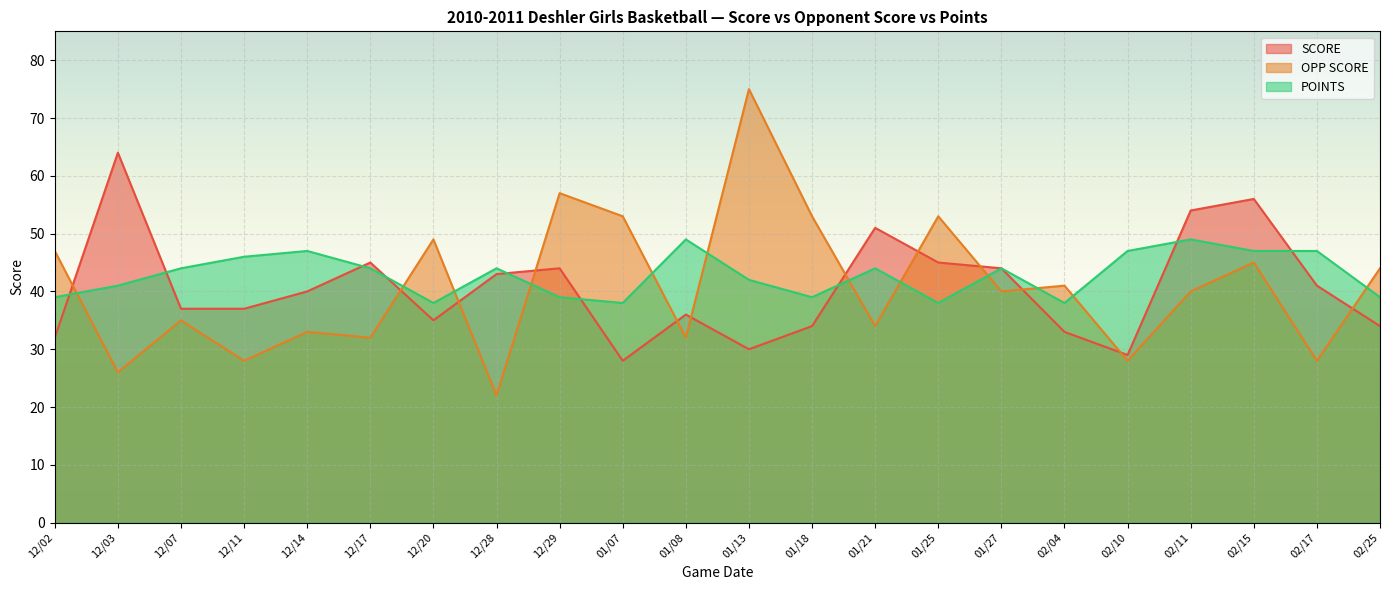

Where is POINTS nearest to the value 43?

12/07